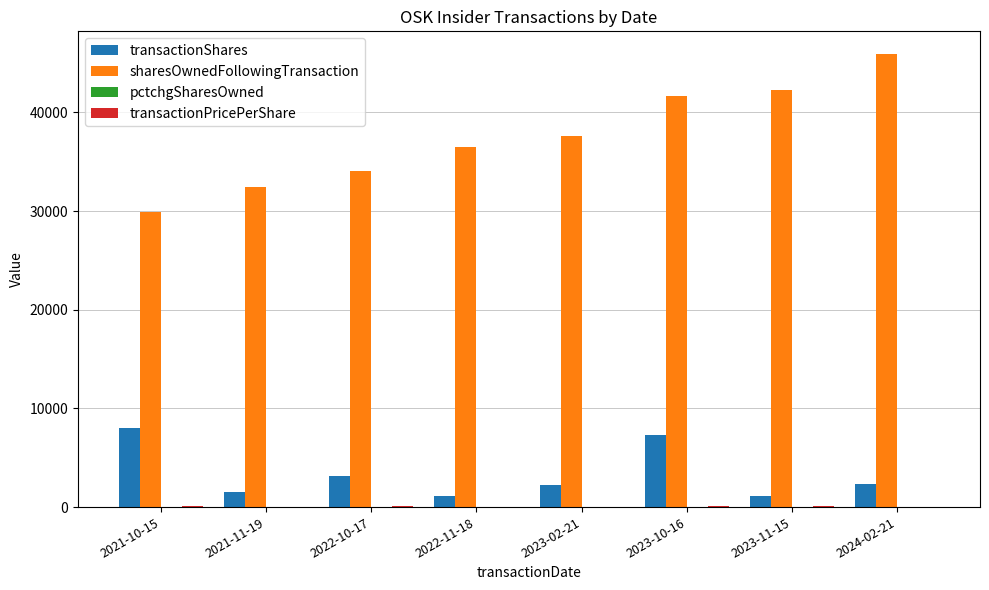

Which series changed the most between 2022-10-17 and 2023-10-16?

sharesOwnedFollowingTransaction